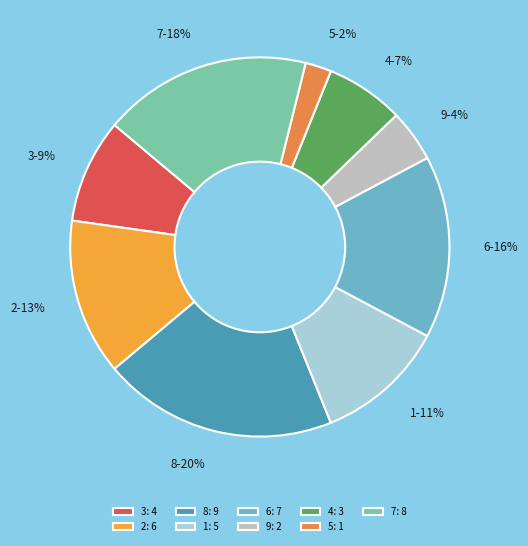

What is the ratio of the value at 6 to the value at 9?

3.5